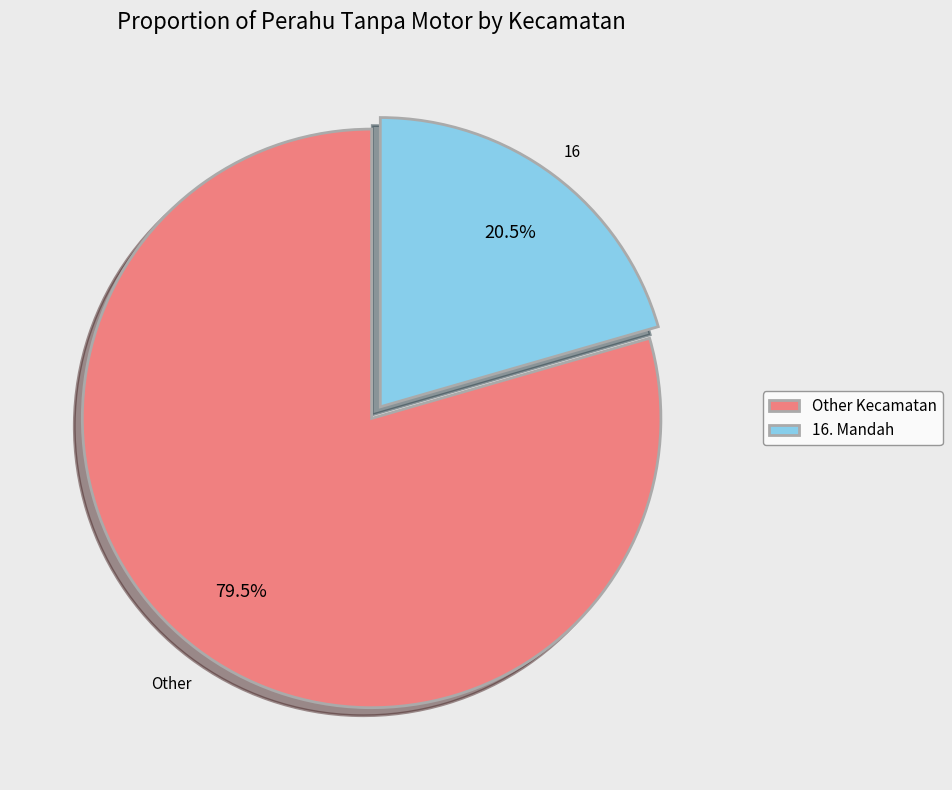

Does Other Kecamatan account for over 50% of the chart?

Yes